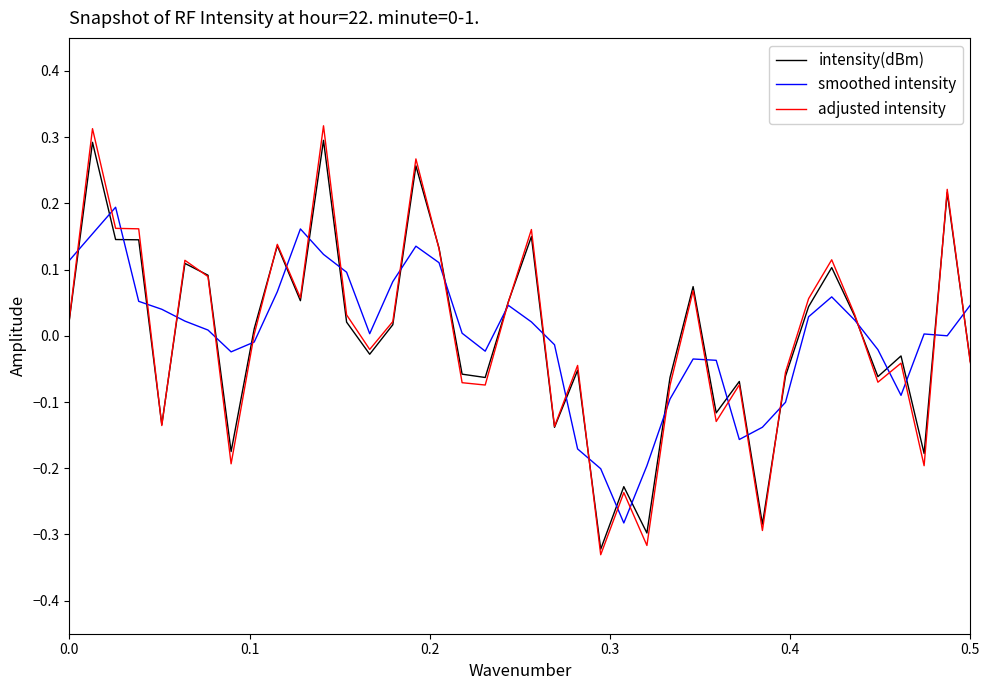

Which series has the largest range (max minus min)?

adjusted intensity